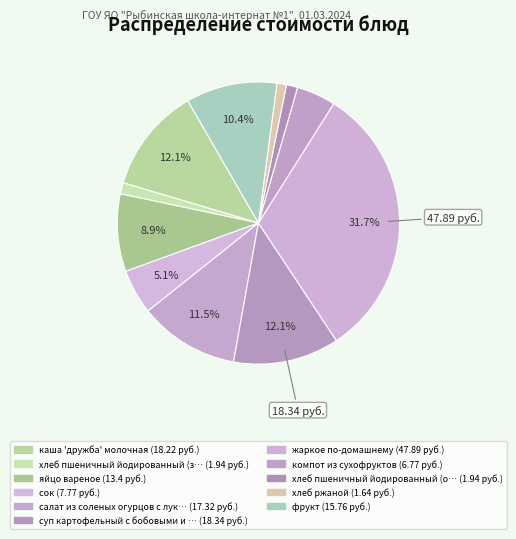

Which slice is the largest?

жаркое по-домашнему